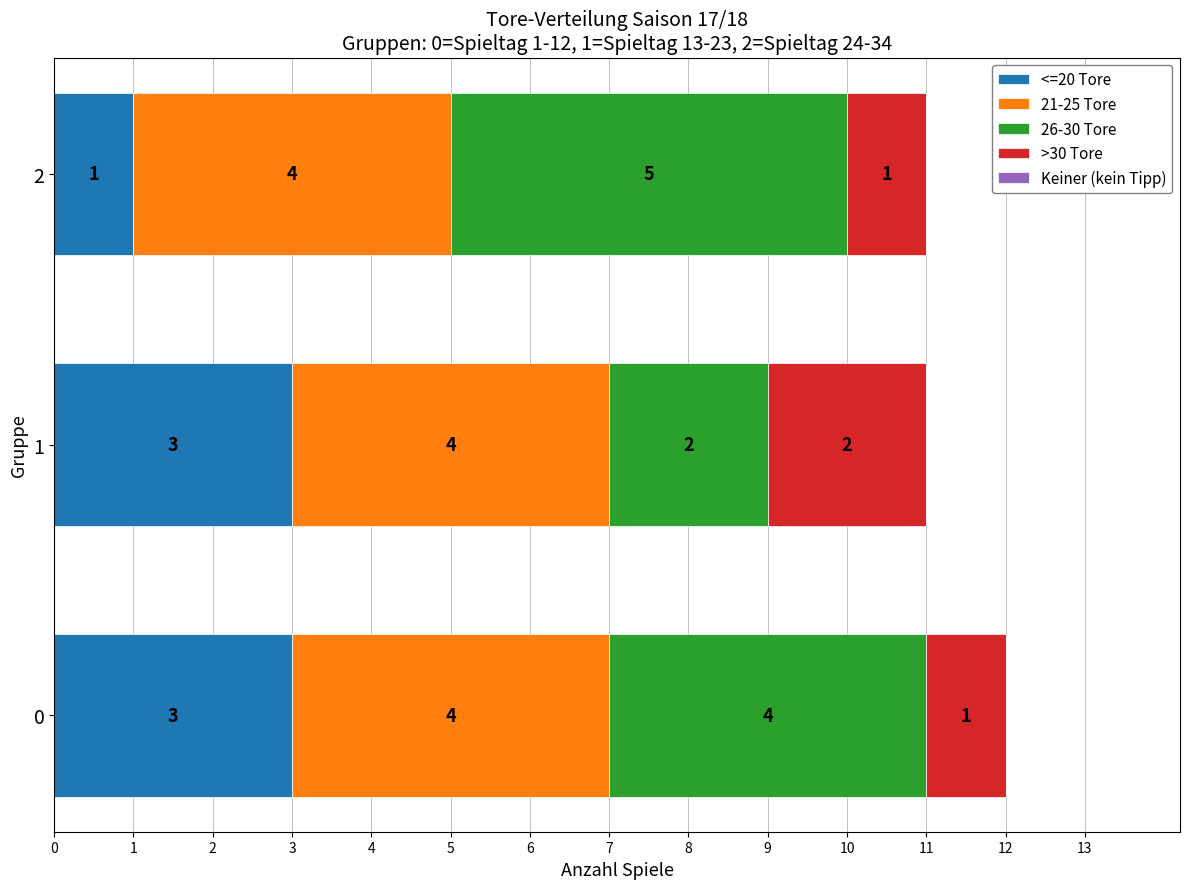

What is the total value across all series at 2?

11